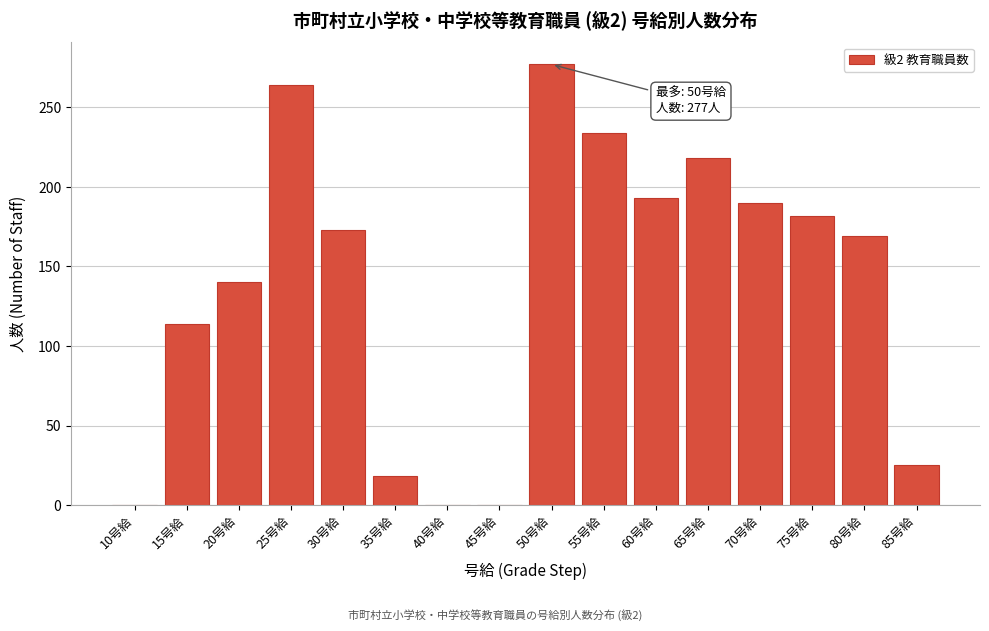

Reading right to left, extract all data points from this chart.

85号給=25	80号給=169	75号給=182	70号給=190	65号給=218	60号給=193	55号給=234	50号給=277	45号給=0	40号給=0	35号給=18	30号給=173	25号給=264	20号給=140	15号給=114	10号給=0